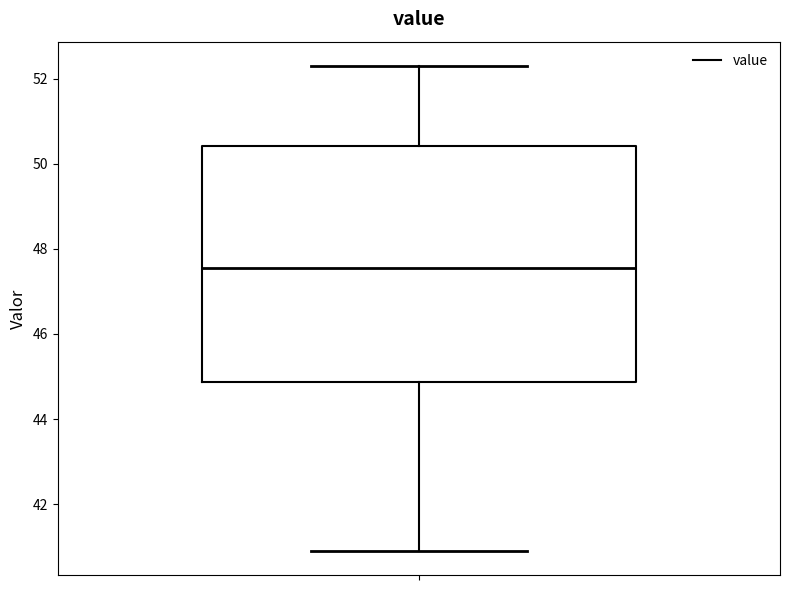

Where does the upper whisker of the box end on the y-axis? The values are not printed on the chart, so give them approximately, as read against the axis.

52.4